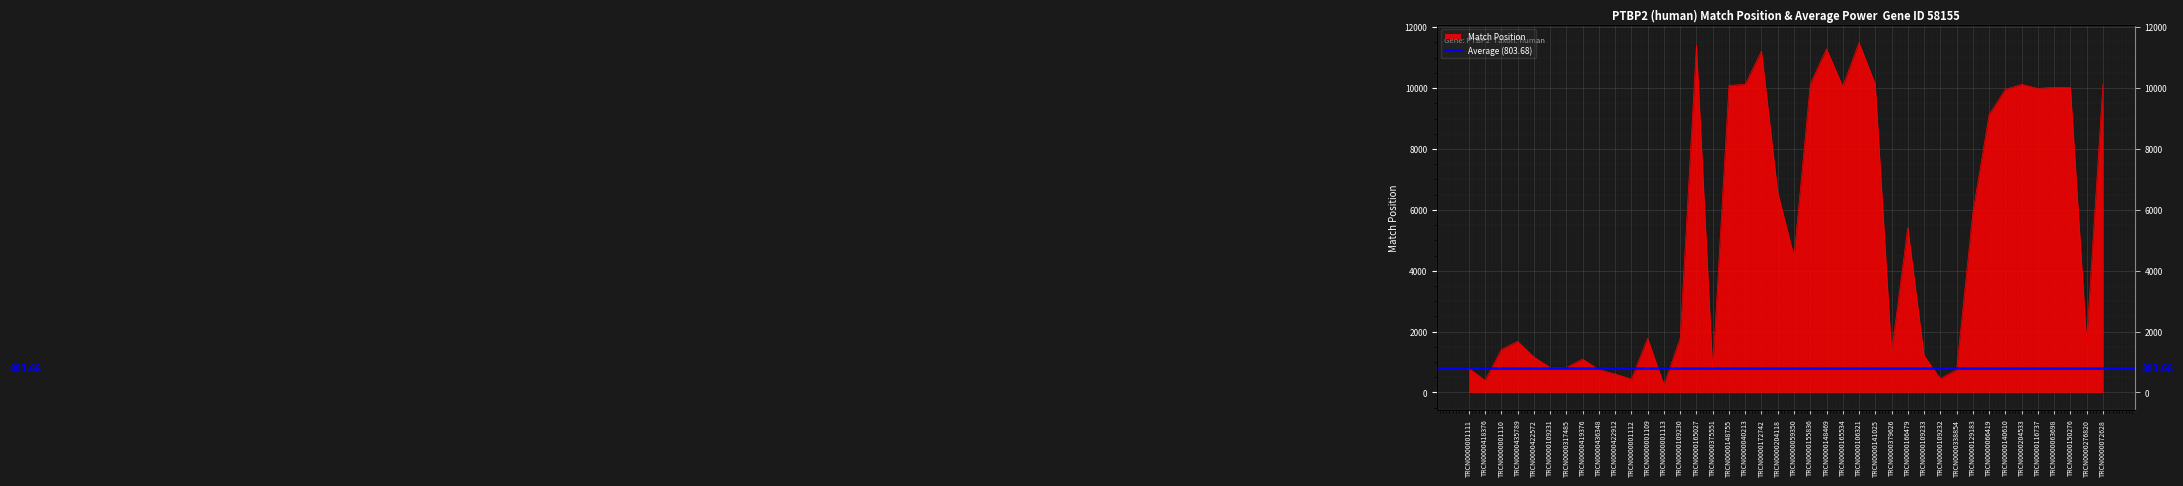

Rank the categories by value from highest to lowest.

TRCN0000106321, TRCN0000165027, TRCN0000148469, TRCN0000172742, TRCN0000155836, TRCN0000141025, TRCN0000040213, TRCN0000204533, TRCN0000072628, TRCN0000148755, TRCN0000165534, TRCN0000063698, TRCN0000150276, TRCN0000116737, TRCN0000140610, TRCN0000066419, TRCN0000204118, TRCN0000129183, TRCN0000166479, TRCN0000059350, TRCN0000001109, TRCN0000109230, TRCN0000435789, TRCN0000276820, TRCN0000001110, TRCN0000379626, TRCN0000109233, TRCN0000422572, TRCN0000419376, TRCN0000109231, TRCN0000317485, TRCN0000001111, TRCN0000338854, TRCN0000436348, TRCN0000375551, TRCN0000422912, TRCN0000109232, TRCN0000001112, TRCN0000418376, TRCN0000001113